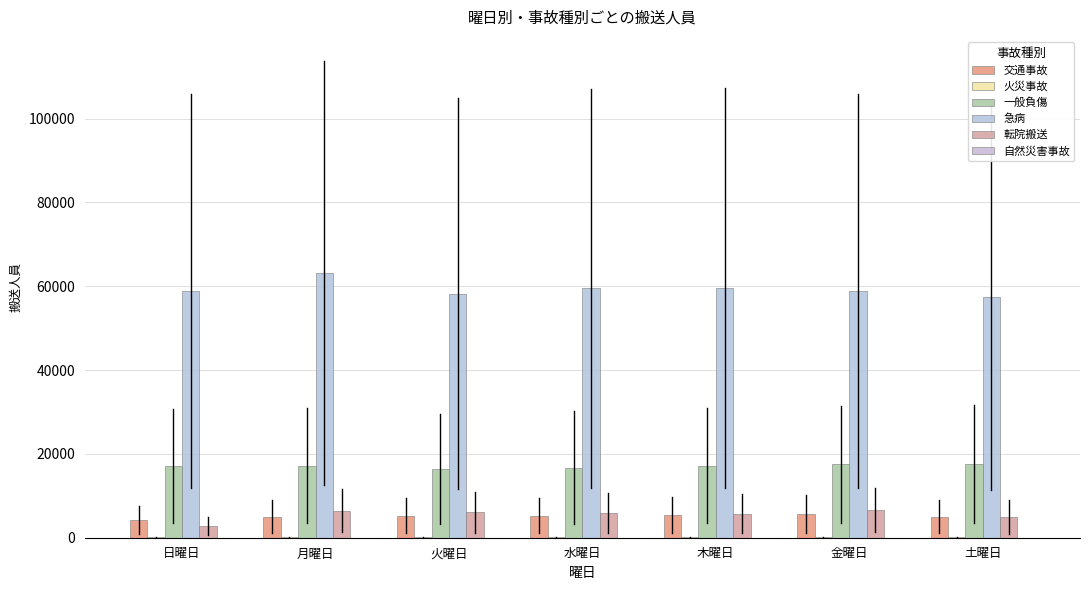

Which series has the largest range (max minus min)?

急病